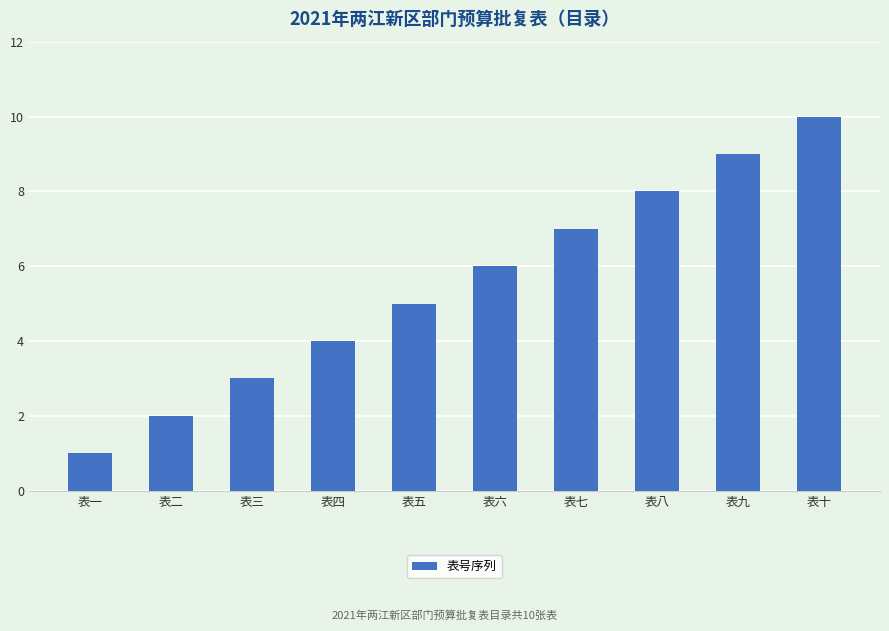

Which has a higher value, 表二 or 表六?

表六